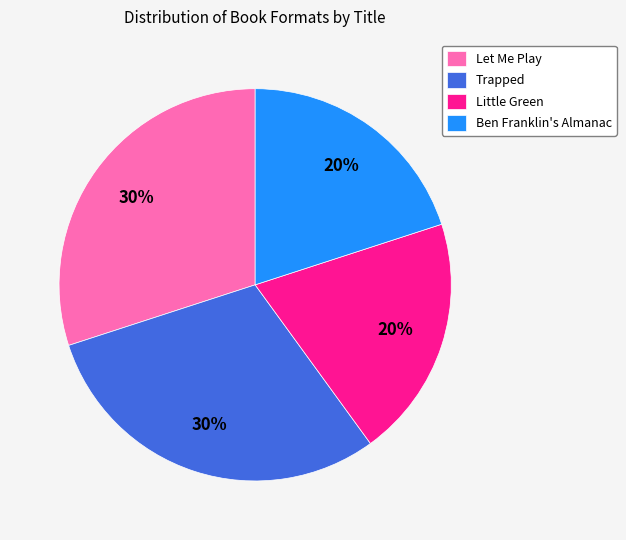

Is there any slice that represents more than half of the pie?

No